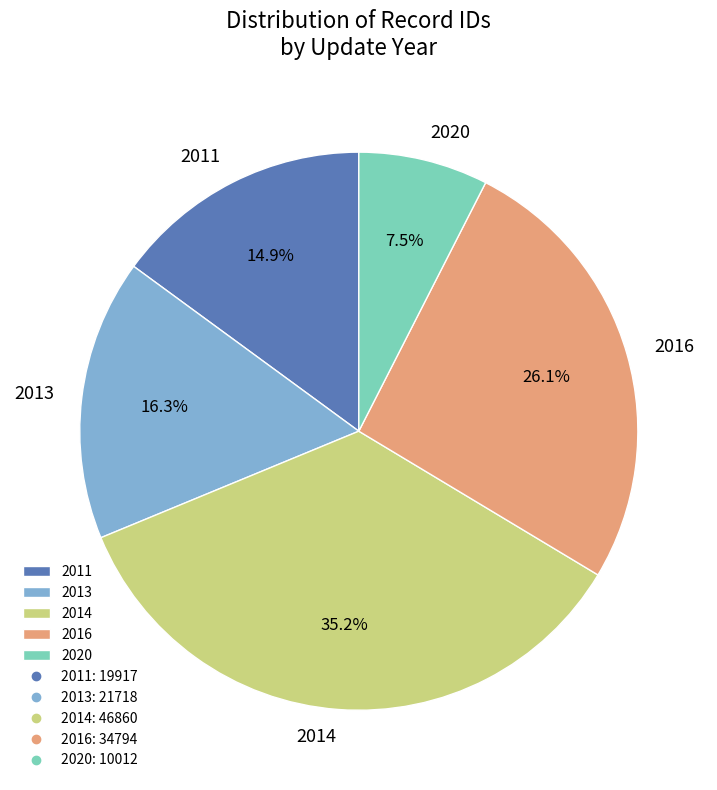

Which slice is the smallest?

2020